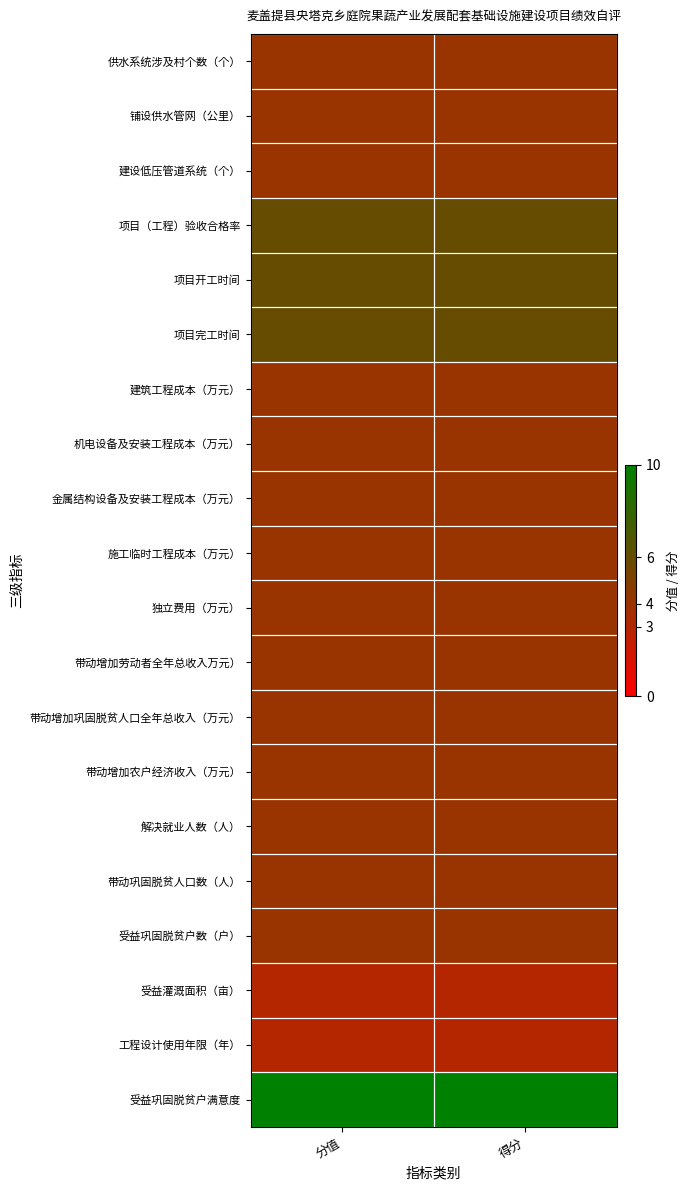

Which has a higher value, 分值 or 得分?

分值